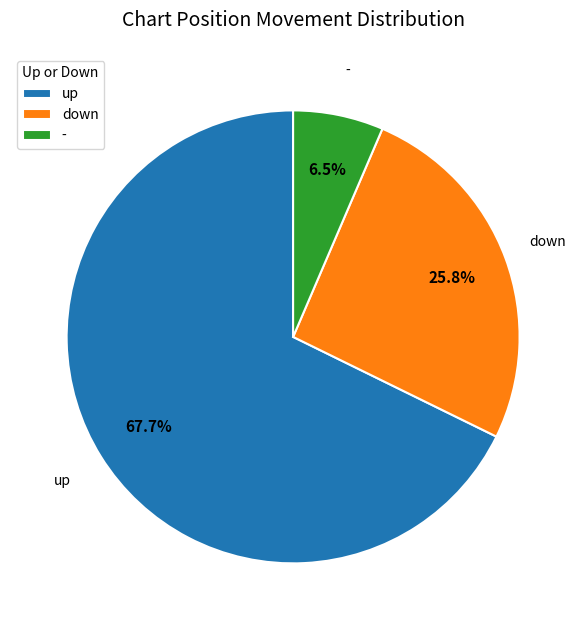

To the nearest percent, what is the difference between the - and up slice percentages?

61%